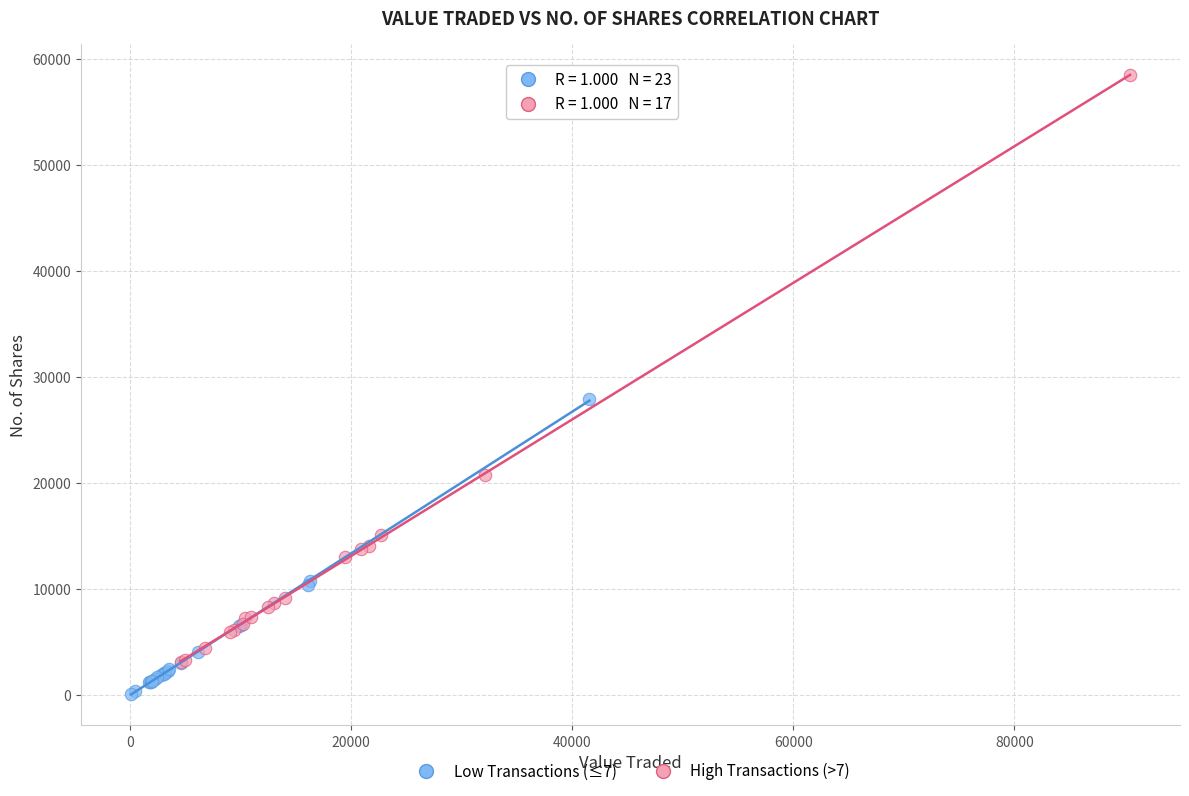

Which series contains the lowest Y value?

Low Transactions (≤7)